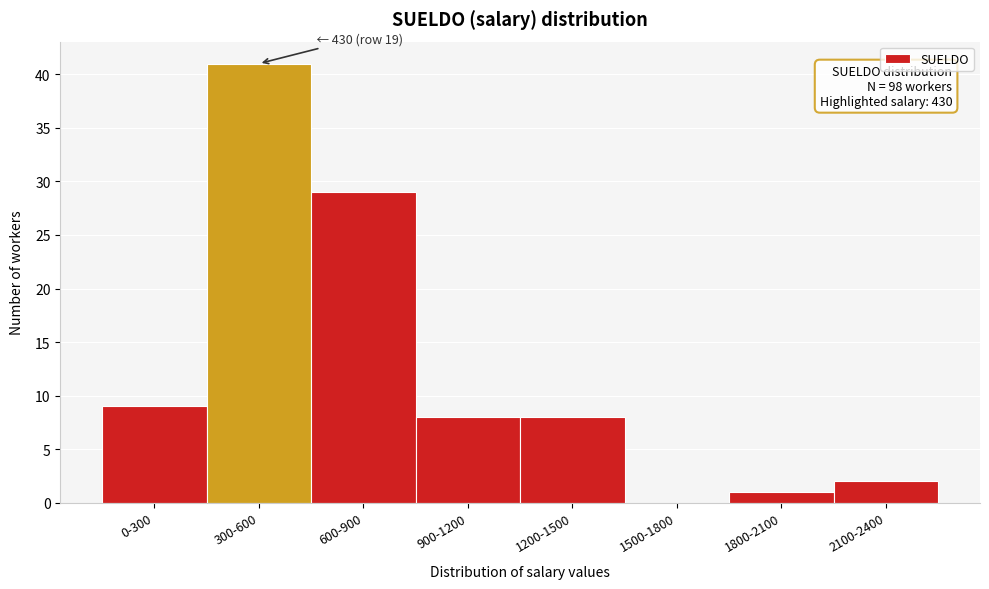

Reading left to right, extract all data points from this chart.

0-300=9	300-600=41	600-900=29	900-1200=8	1200-1500=8	1500-1800=0	1800-2100=1	2100-2400=2